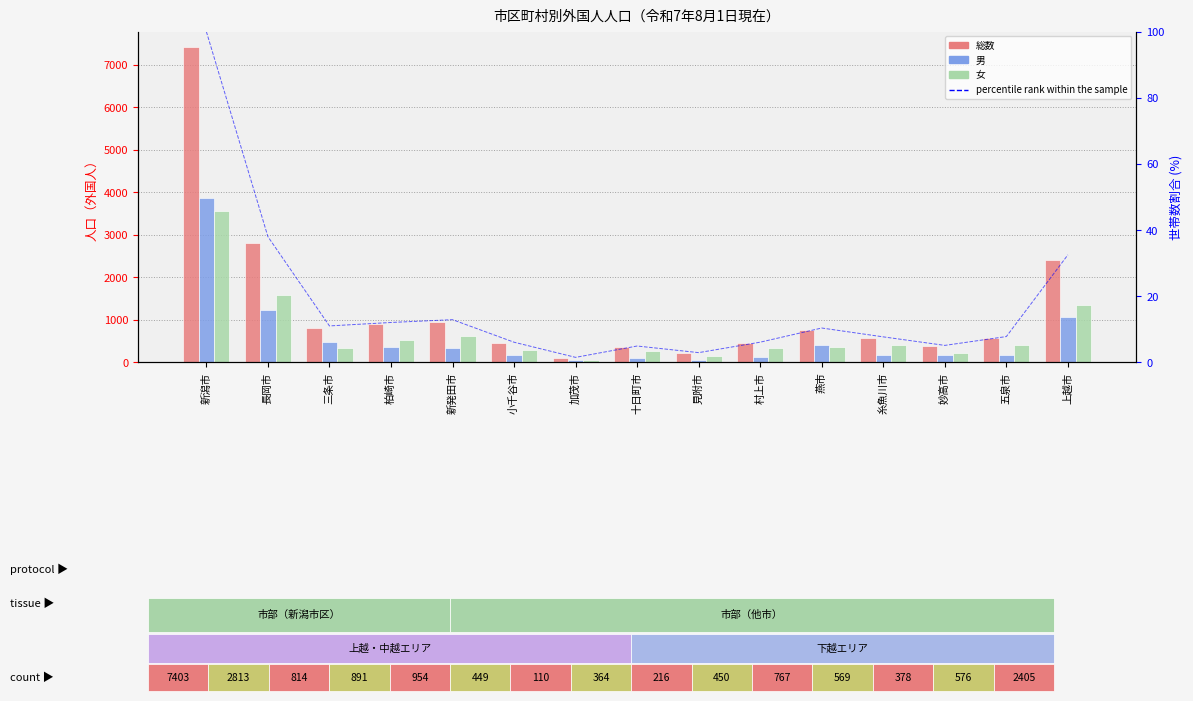

What position from the left is 見附市?

9